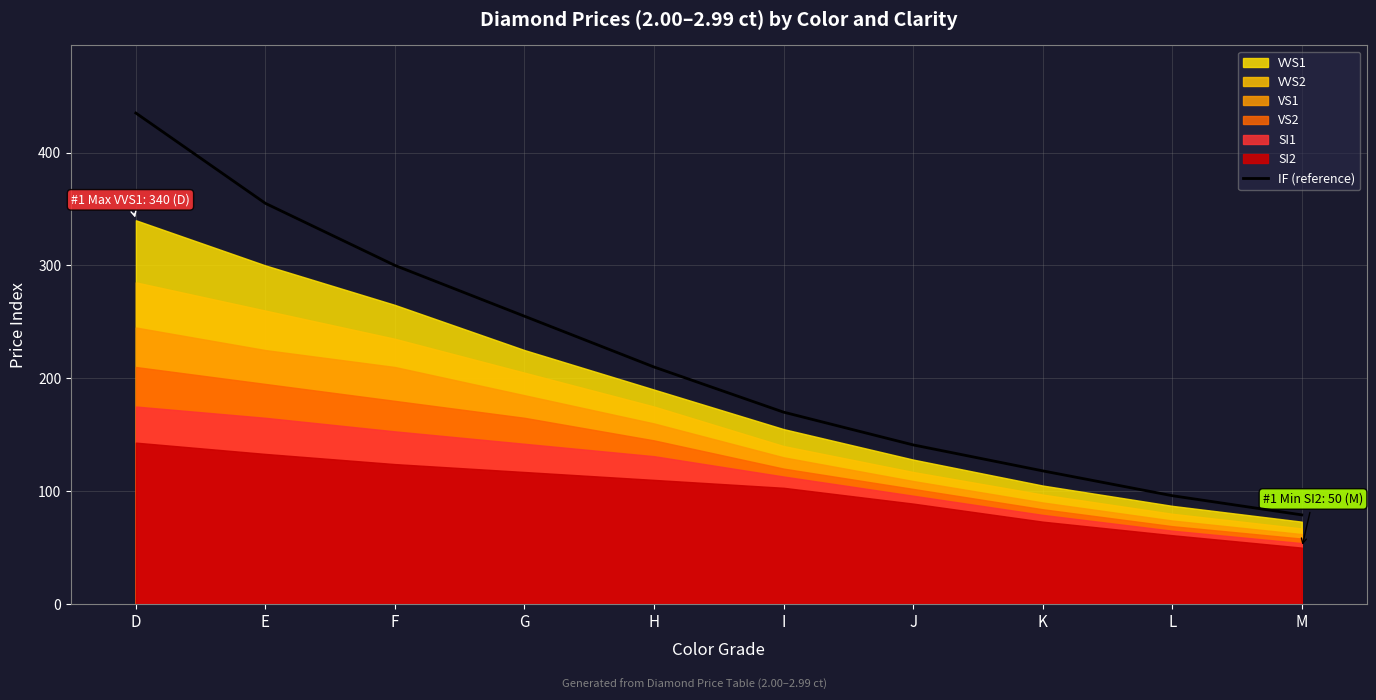

The chart shows a value of 141 at J. True or false?

True